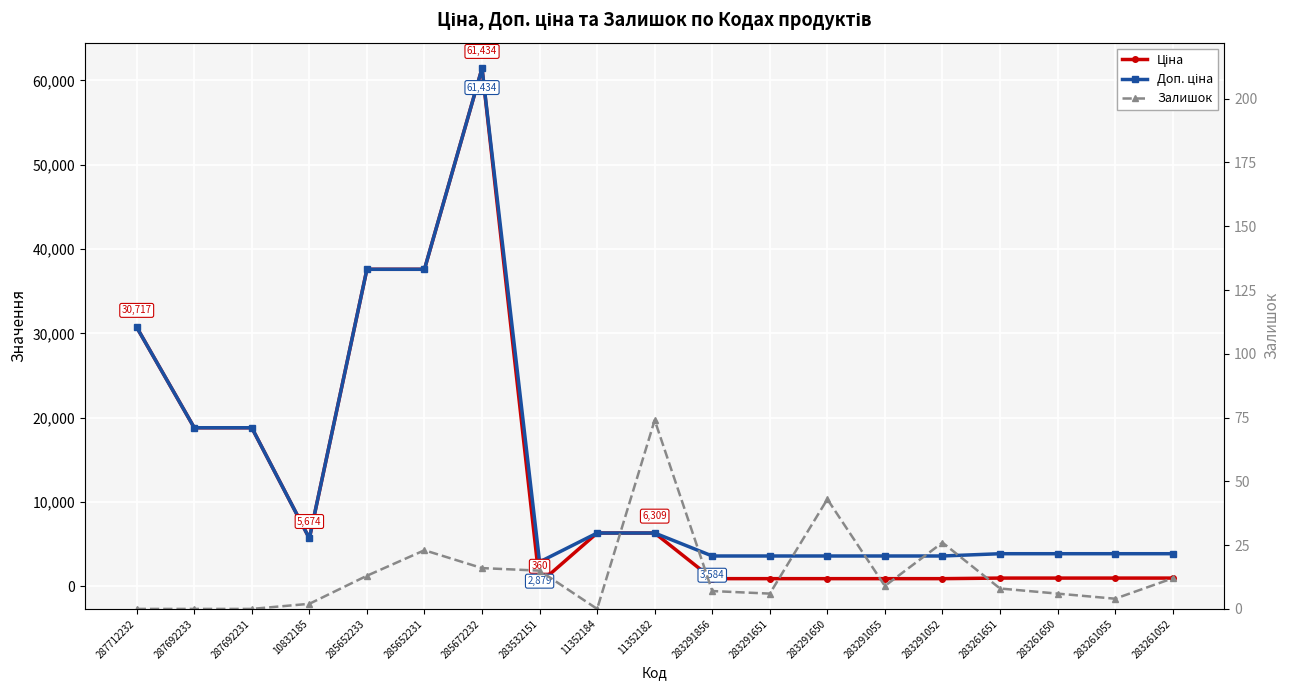

Reading left to right, list all the values displayed in this chart.

Ціна: 287712232=30717.1	287692233=18796.8	287692231=18796.8	10832185=5673.8	285652233=37593.6	285652231=37593.6	285672232=61434.3	283532151=359.9	11352184=6308.8	11352182=6308.8	283291856=895.9	283291651=895.9	283291650=895.9	283291055=895.9	283291052=895.9	283261651=963.5	283261650=963.5	283261055=963.5	283261052=963.5
Доп. ціна: 287712232=30717.1	287692233=18796.8	287692231=18796.8	10832185=5673.8	285652233=37593.6	285652231=37593.6	285672232=61434.3	283532151=2878.8	11352184=6308.8	11352182=6308.8	283291856=3583.6	283291651=3583.6	283291650=3583.6	283291055=3583.6	283291052=3583.6	283261651=3854.0	283261650=3854.0	283261055=3854.0	283261052=3854.0
Залишок: 287712232=0.0	287692233=0.0	287692231=0.0	10832185=2.0	285652233=13.0	285652231=23.0	285672232=16.0	283532151=15.0	11352184=0.0	11352182=74.0	283291856=7.0	283291651=6.0	283291650=43.0	283291055=9.0	283291052=26.0	283261651=8.0	283261650=6.0	283261055=4.0	283261052=12.0